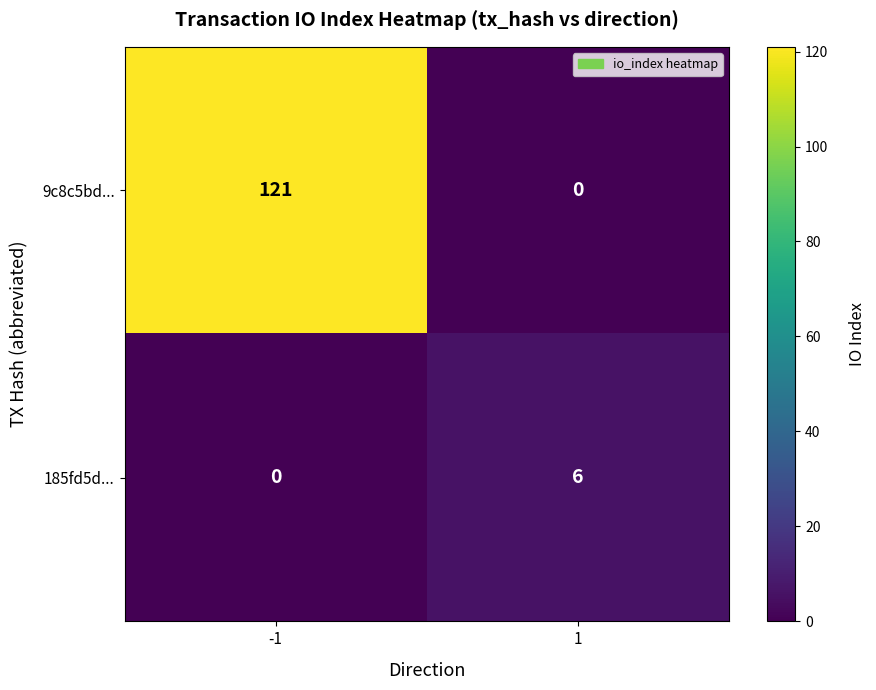

What is the difference between the highest and lowest values at -1?

121